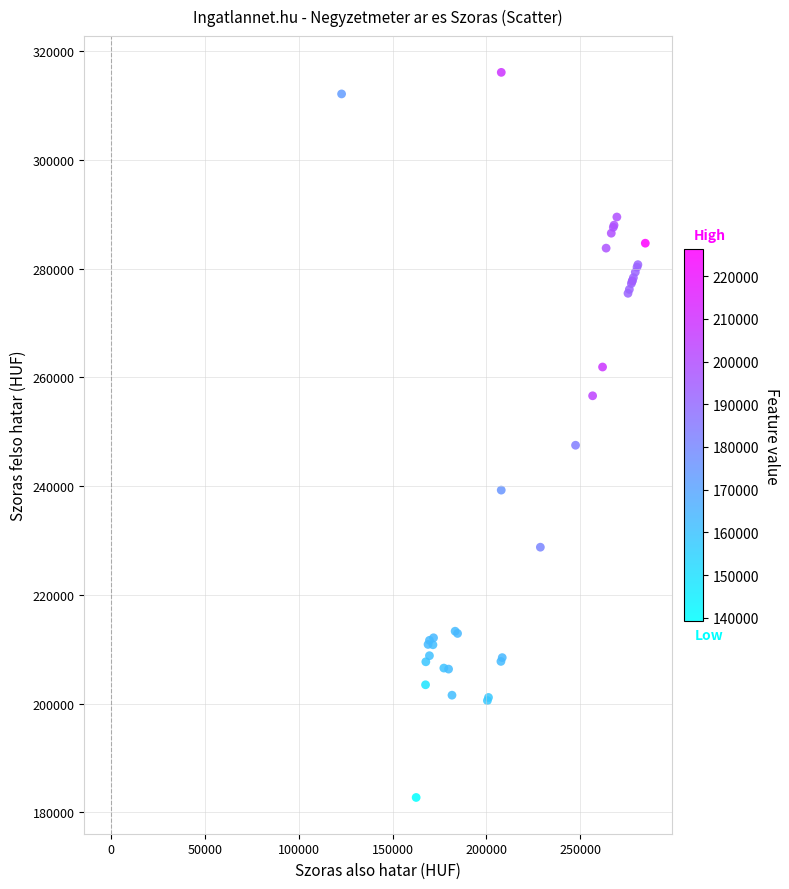

What Y value in the scatter plot is closest to 249432?

247533